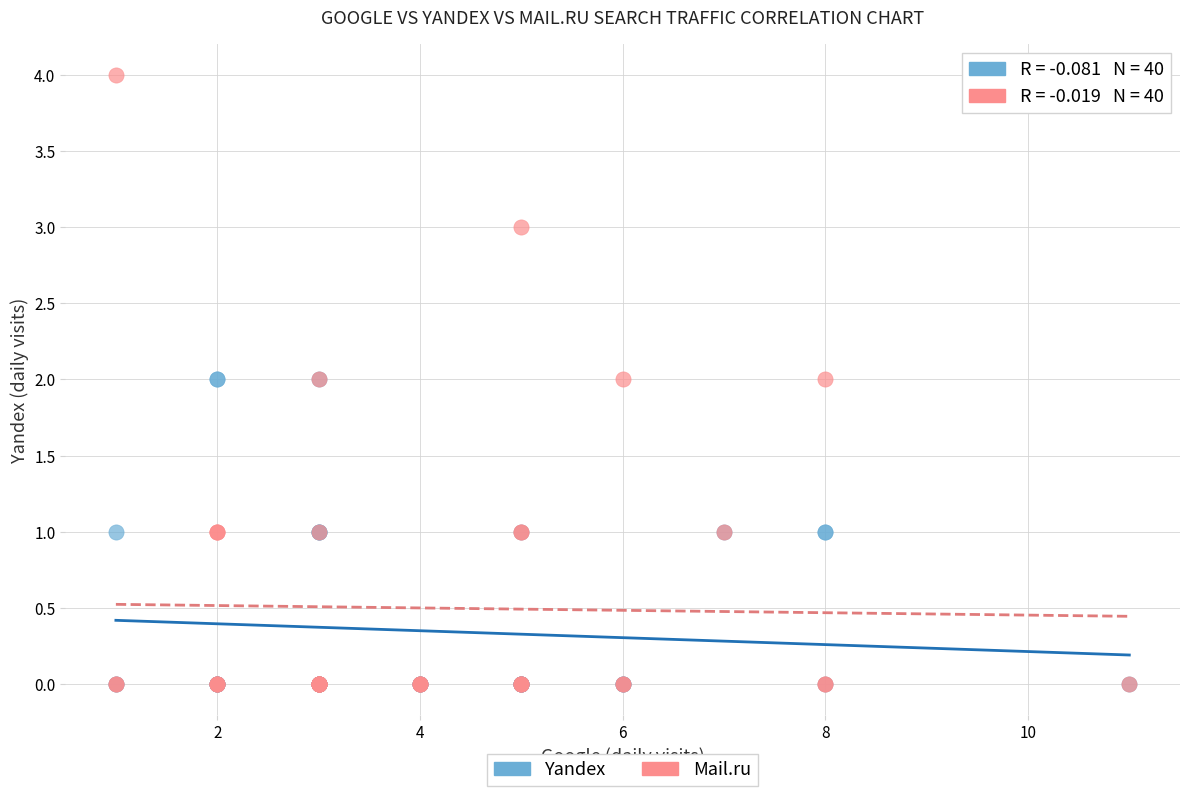

What are all the series names shown in the legend?

Yandex, Mail.ru